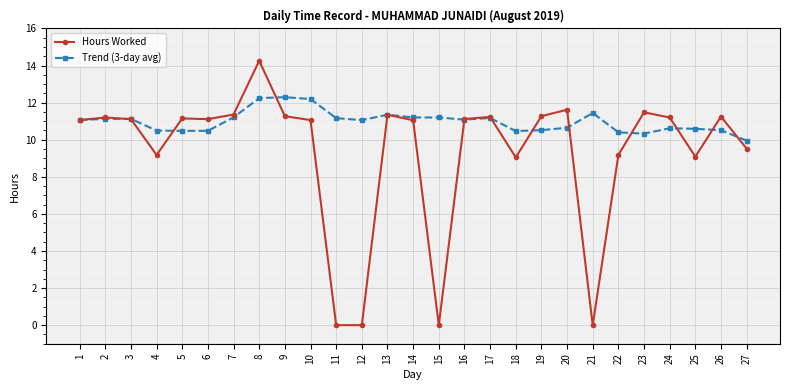

What is the highest value of the Trend (3-day avg) series?

12.3